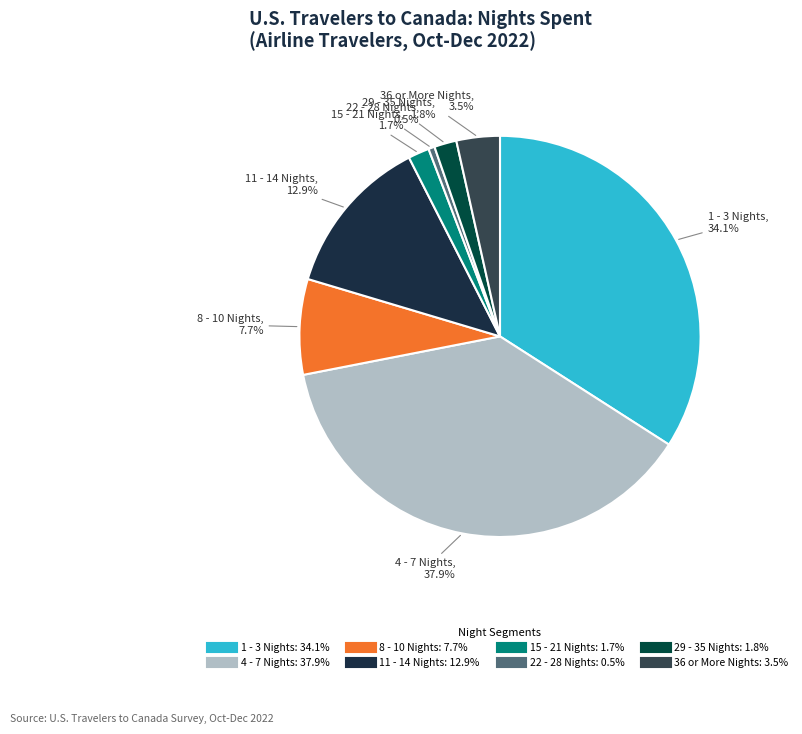

What percentage do 11 - 14 Nights and 36 or More Nights together represent?

16.4%